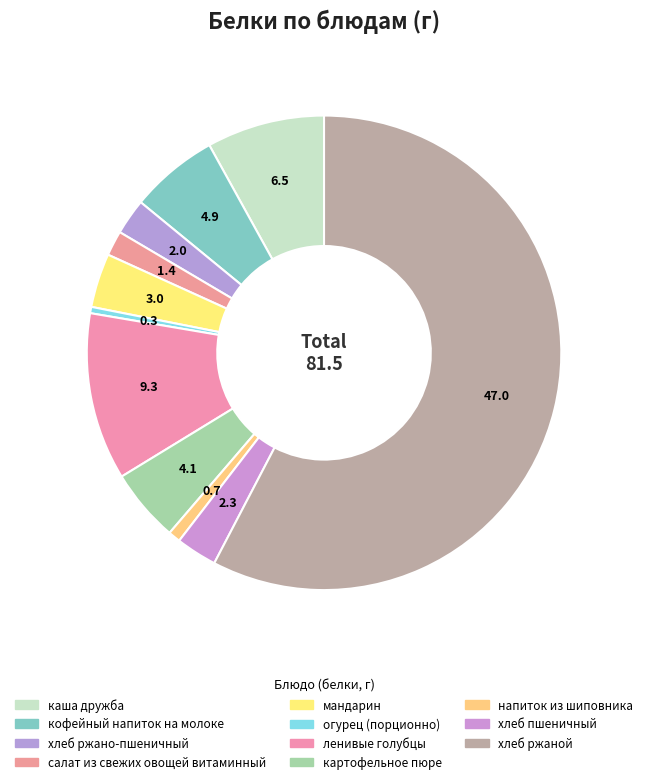

What percentage is the мандарин slice, to the nearest percent?

4%